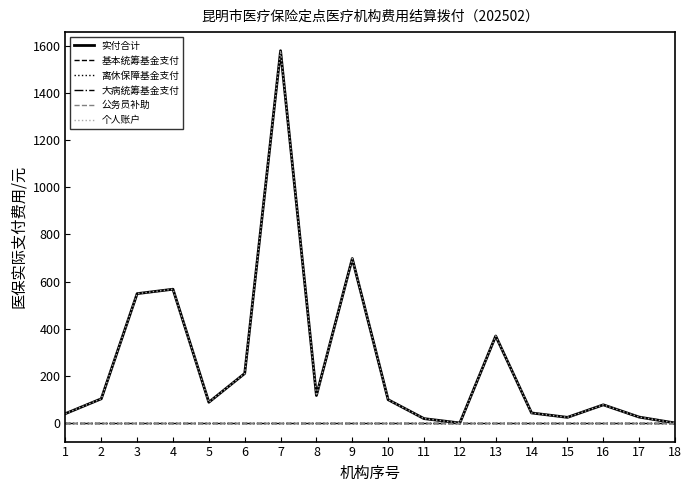

Reading left to right, what are all the values shown in this chart?

实付合计: 39.6	102.6	548.7	567.5	87.9	210.0	1579.4	116.6	697.6	98.8	18.5	0.0	369.0	42.5	23.8	77.0	25.0	0.0
基本统筹基金支付: 0.0	0.0	0.0	0.0	0.0	0.0	0.0	0.0	0.0	0.0	0.0	0.0	0.0	0.0	0.0	0.0	0.0	0.0
离休保障基金支付: 0.0	0.0	0.0	0.0	0.0	0.0	0.0	0.0	0.0	0.0	0.0	0.0	0.0	0.0	0.0	0.0	0.0	0.0
大病统筹基金支付: 0.0	0.0	0.0	0.0	0.0	0.0	0.0	0.0	0.0	0.0	0.0	0.0	0.0	0.0	0.0	0.0	0.0	0.0
公务员补助: 0.0	0.0	0.0	0.0	0.0	0.0	0.0	0.0	0.0	0.0	0.0	0.0	0.0	0.0	0.0	0.0	0.0	0.0
个人账户: 39.6	102.6	548.7	567.5	87.9	210.0	1579.4	116.6	697.6	98.8	18.5	0.0	369.0	42.5	23.8	77.0	25.0	0.0